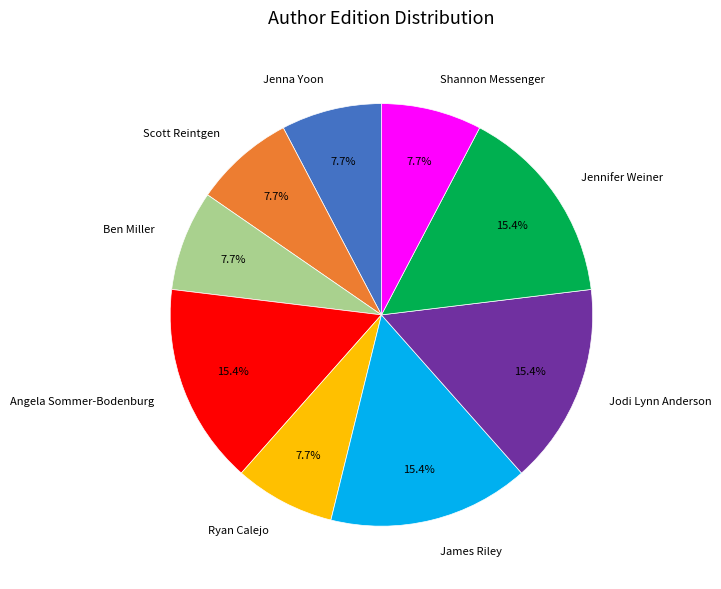

Does Shannon Messenger account for over 50% of the chart?

No